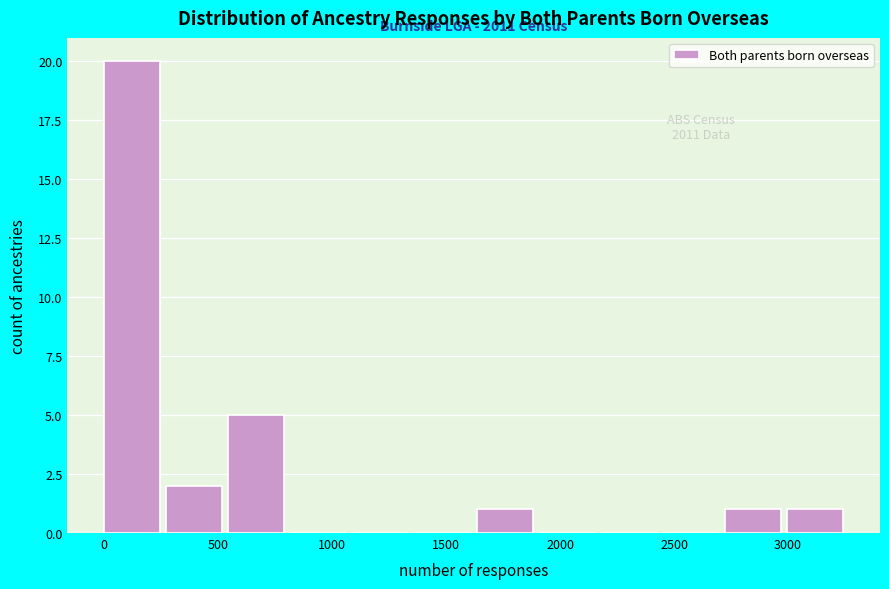

Over which range of the x-axis is the bar tallest?

0 to 250